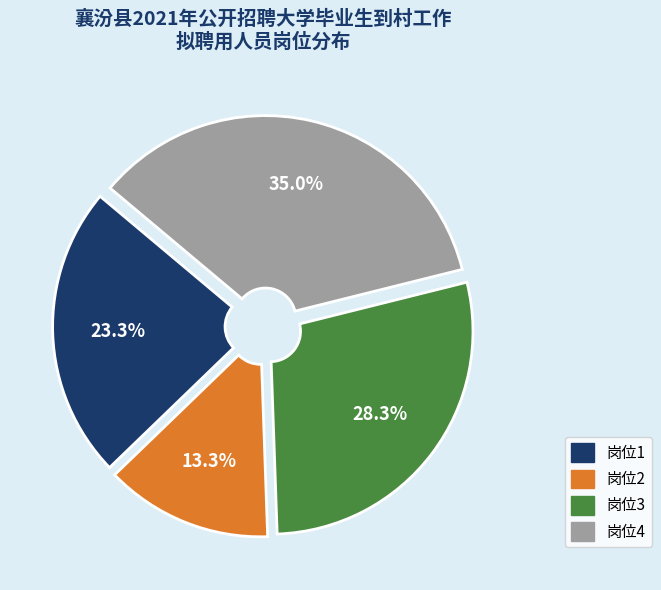

The 岗位4 slice represents 35% of the pie. True or false?

True